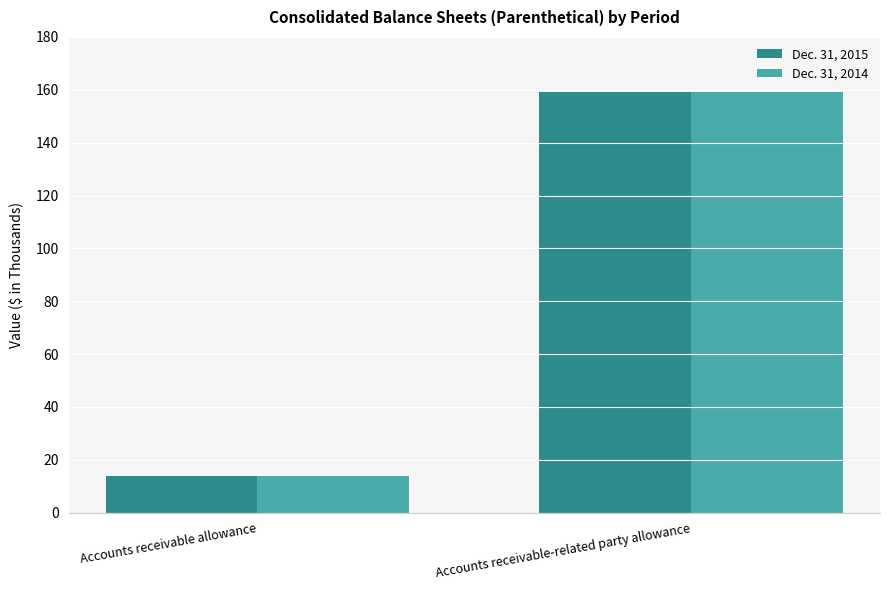

What are all the series names shown in the legend?

Dec. 31, 2015, Dec. 31, 2014